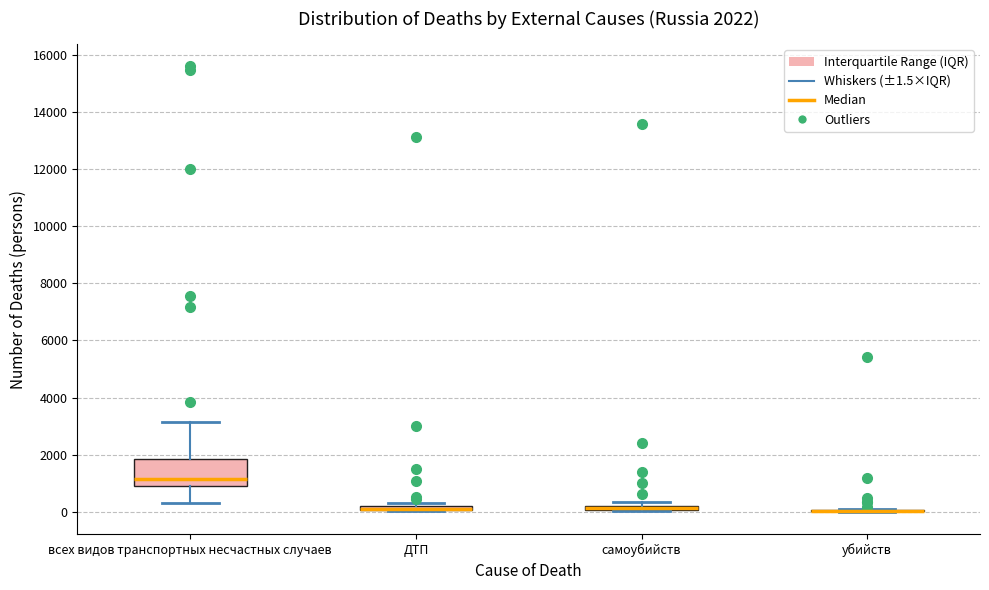

Comparing the boxes themselves (not the whiskers), which one is the tallest?

всех видов транспортных несчастных случаев